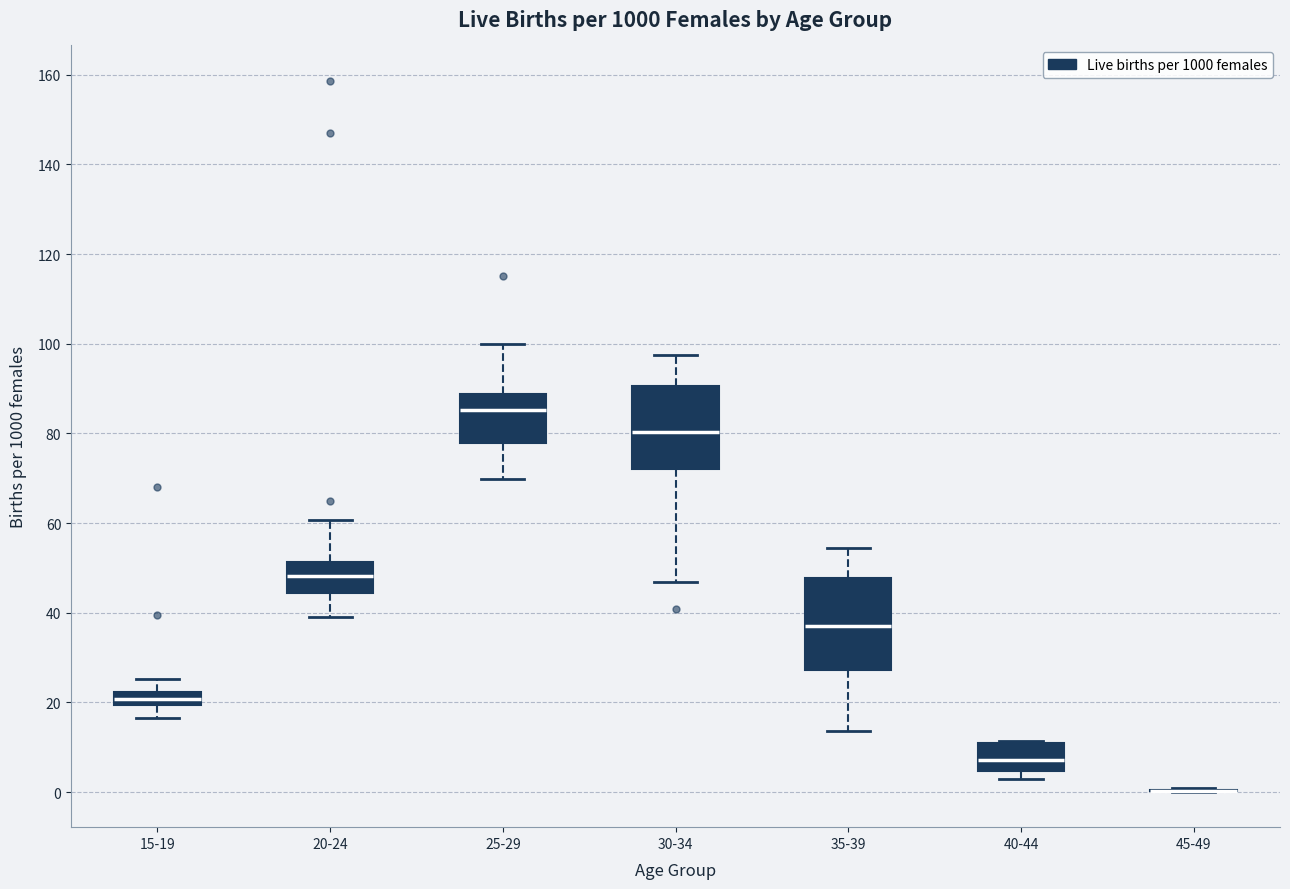

Where is the upper edge of the box for 35-39 on the y-axis? The values are not printed on the chart, so give them approximately, as read against the axis.

48